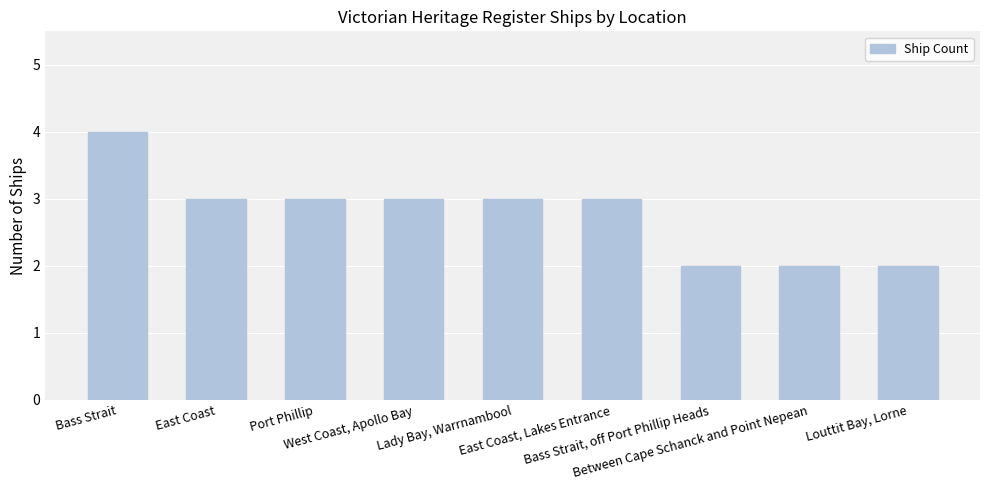

What is the value of the 9th bar from the left?

2